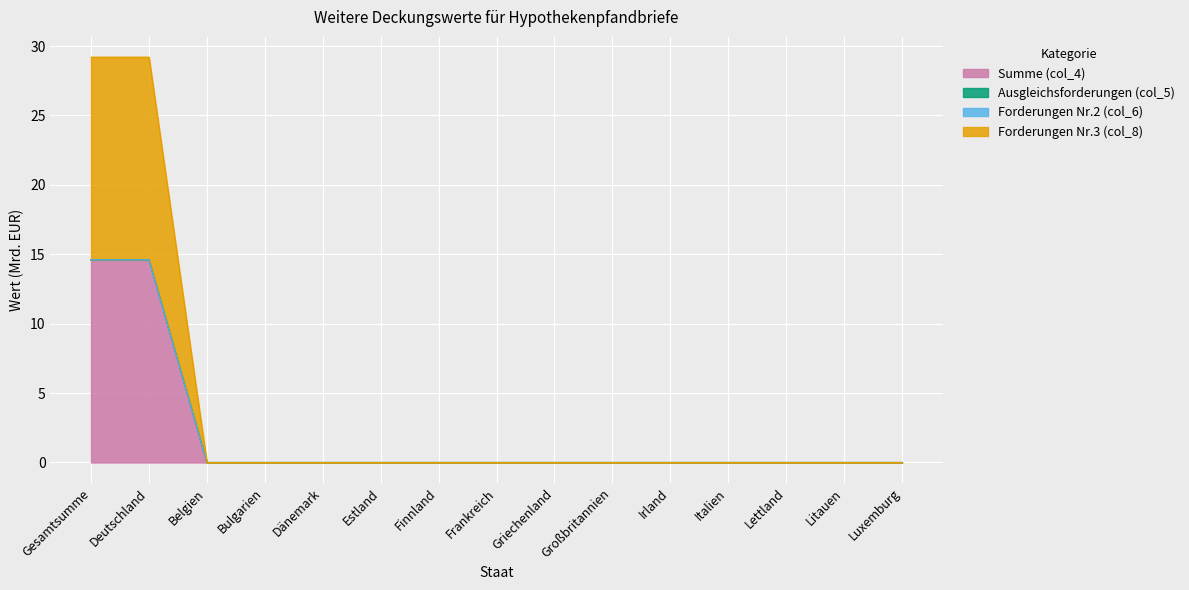

Which series has the widest spread of values?

Summe (col_4)